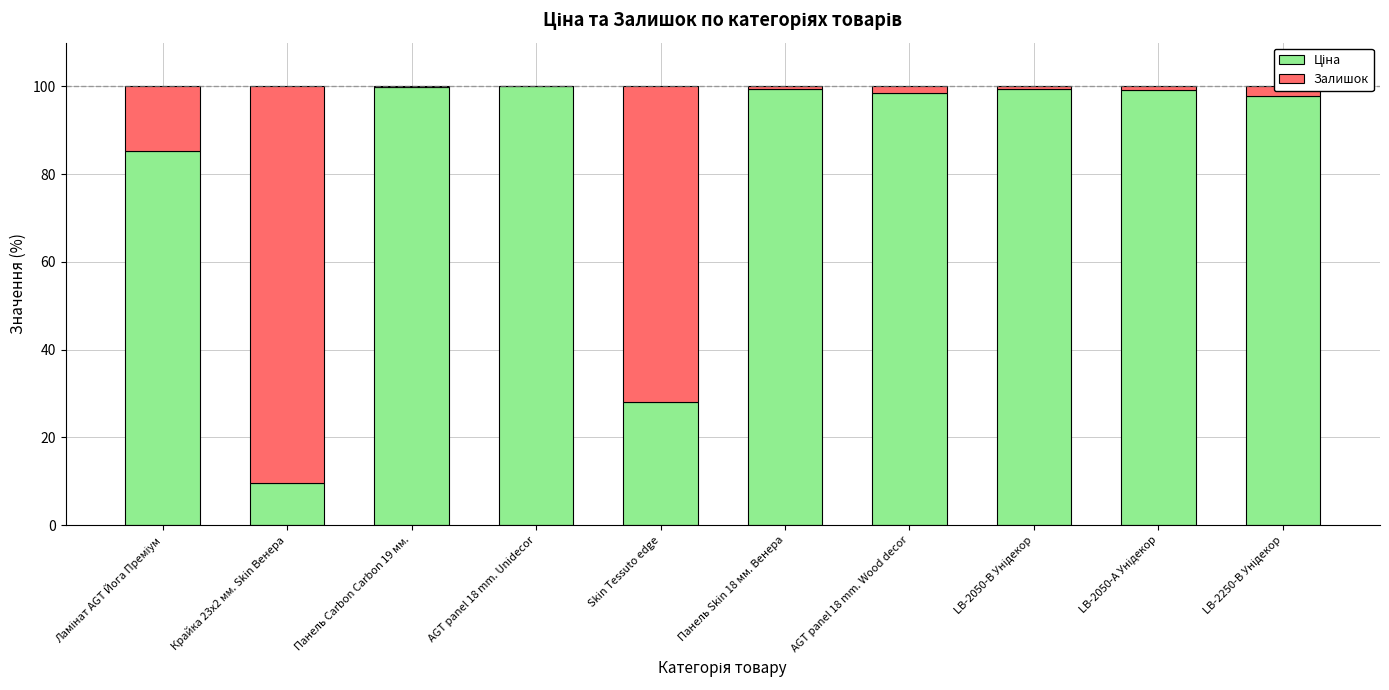

Count the number of data series in this chart.

2